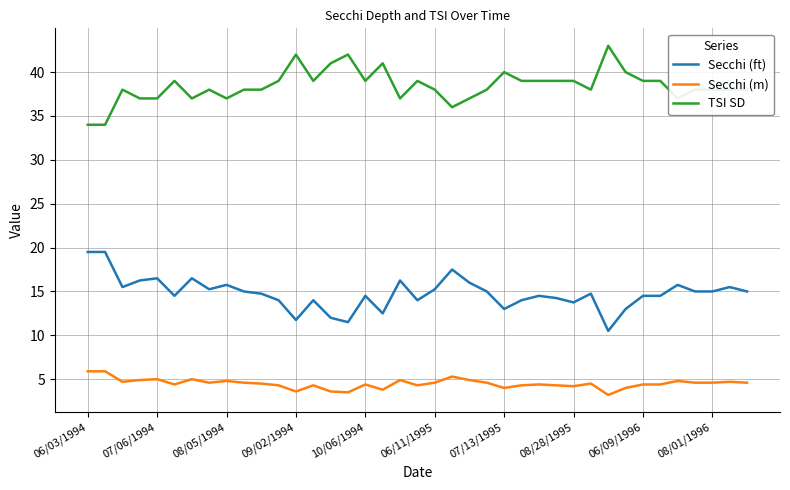

How many TSI SD values are between 37 and 39?

29